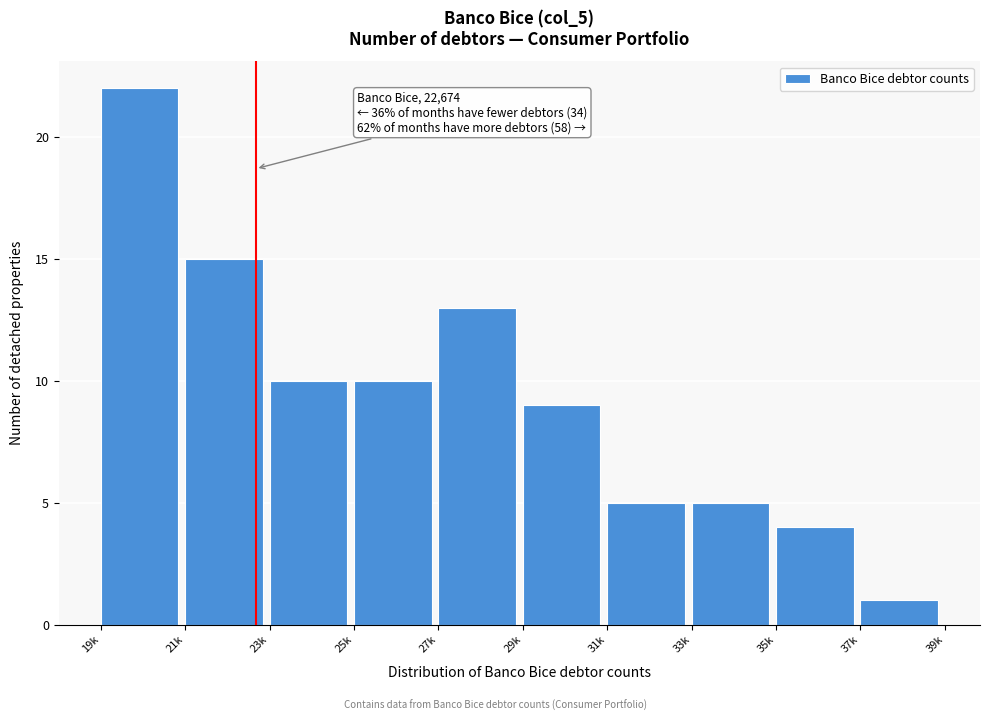

Reading right to left, list all the values displayed in this chart.

1	4	5	5	9	13	10	10	15	22